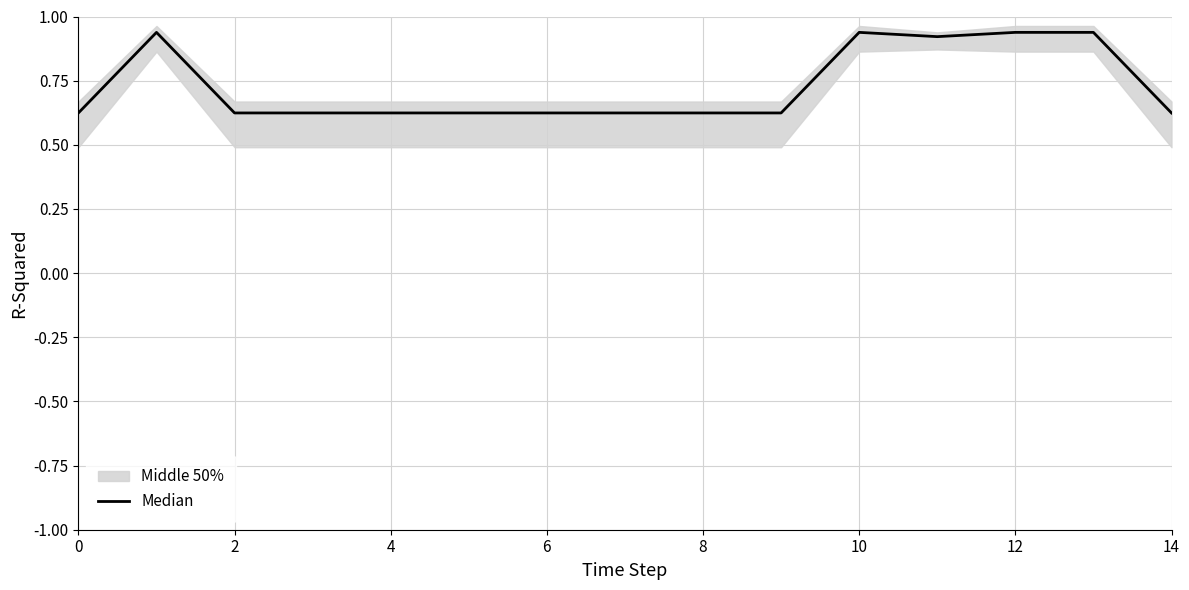

Is it true that the value at 11 is 370.4?

False